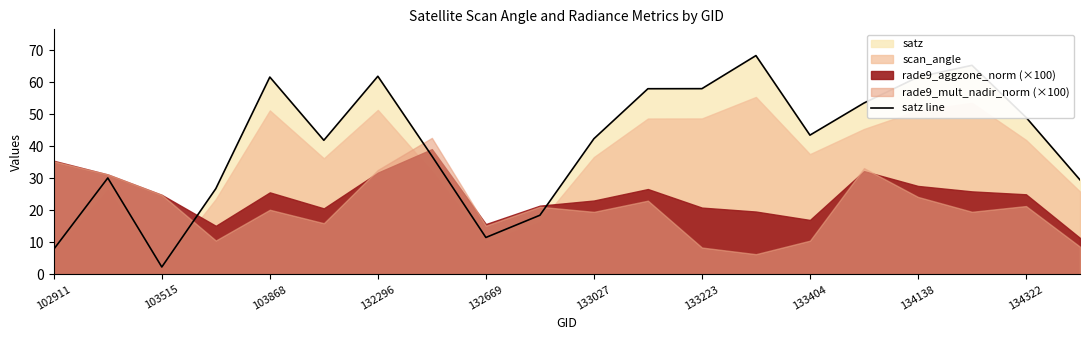

What is the minimum value for satz line?

2.3